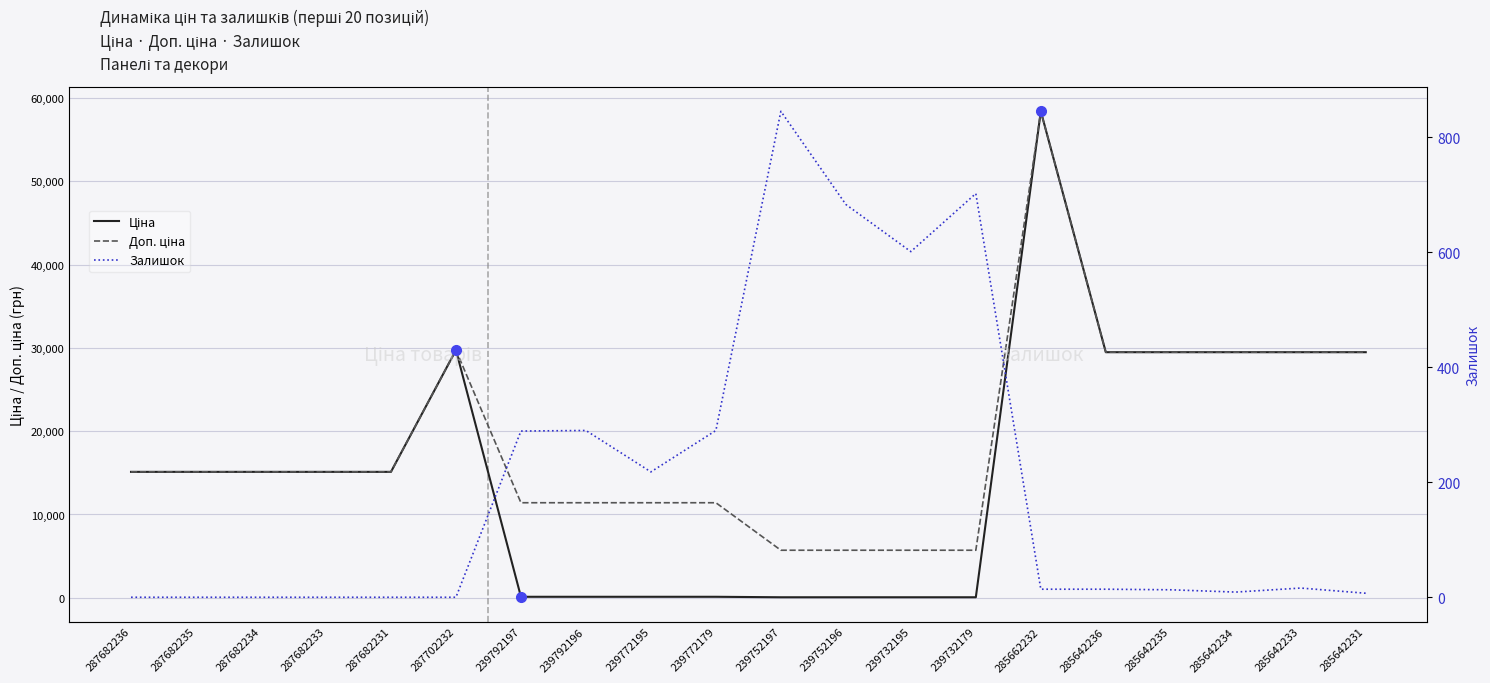

Rank the series at 285642236 from lowest to highest value.

Залишок, Ціна, Доп. ціна